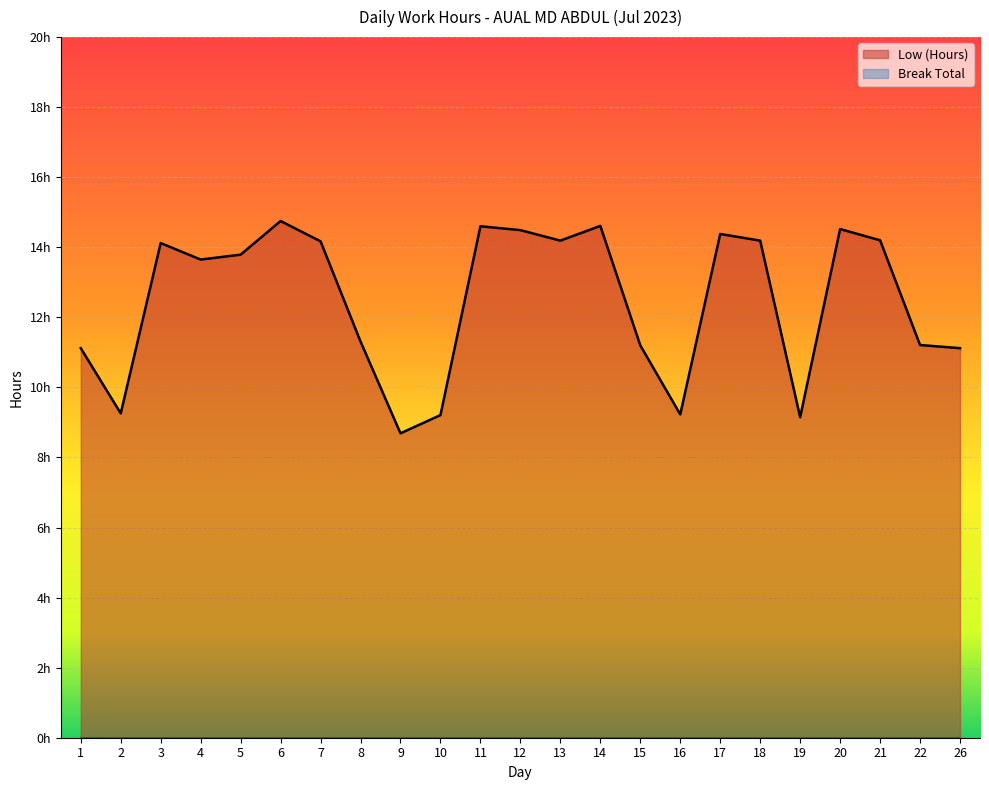

How many values are below 13?

10